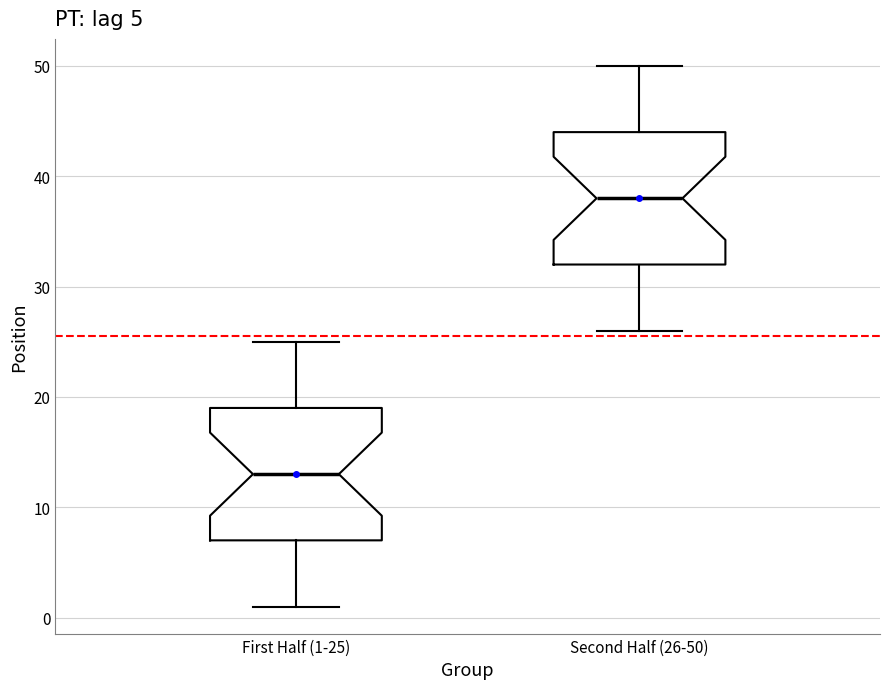

Which box has the lowest median line?

First Half (1-25)